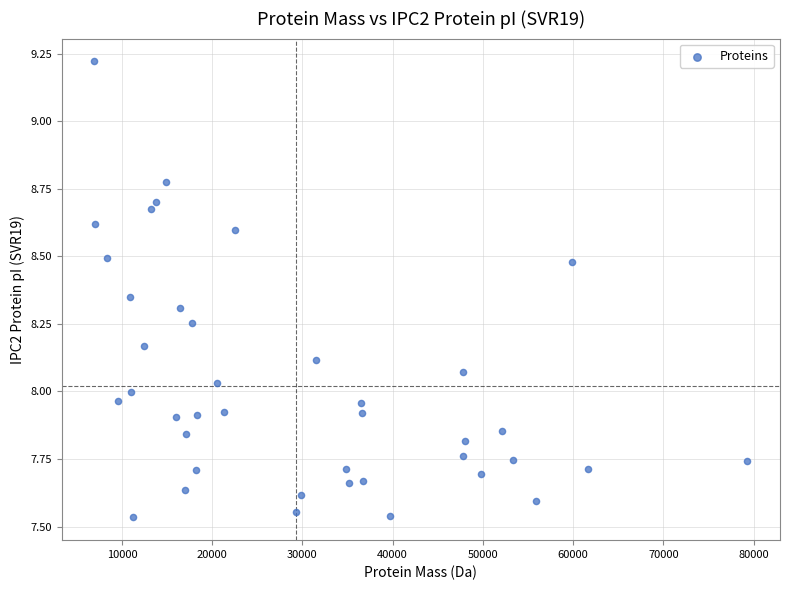

What is the range of Y values (max minus min)?

1.7